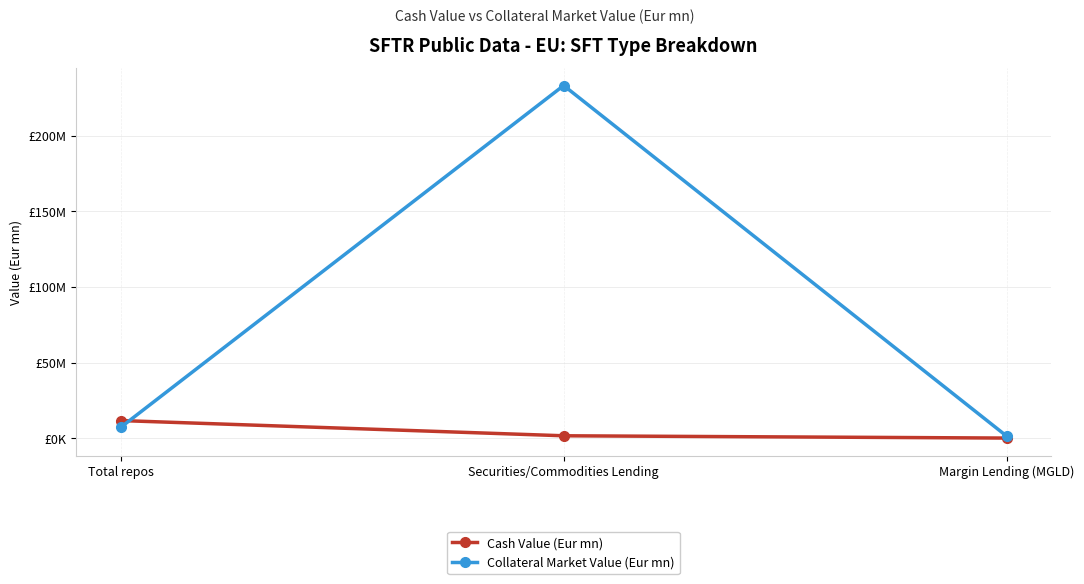

Does the chart have visible grid lines?

Yes